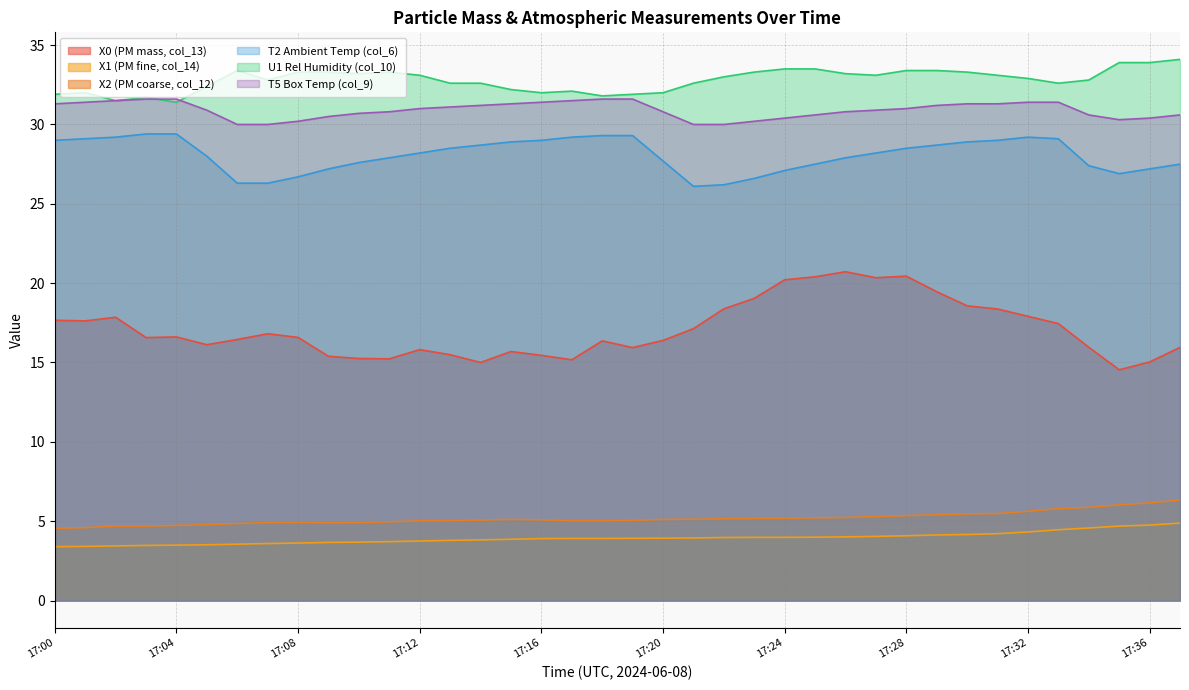

True or false: T5 Box Temp (col_9) and T2 Ambient Temp (col_6) cross at least once.

False